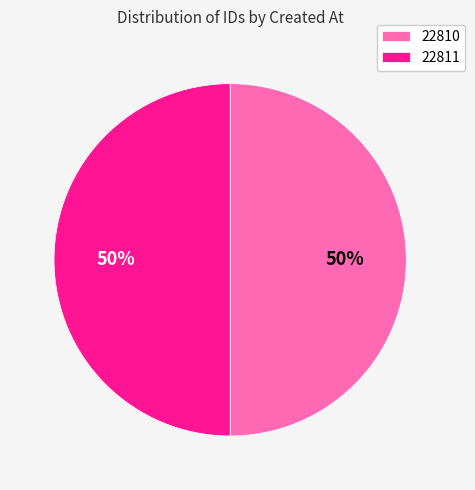

To the nearest percent, what percentage of the pie is 22811?

50%